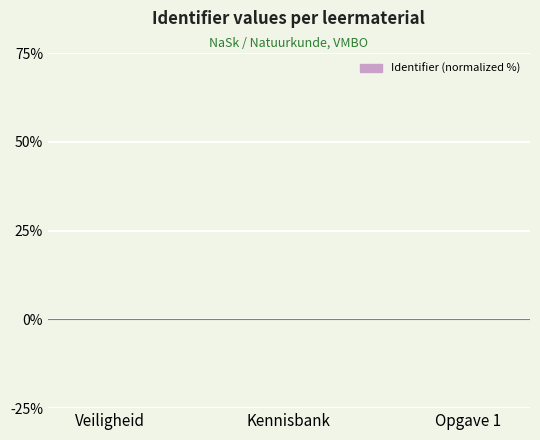

The chart shows a value of -0.0 at Veiligheid. True or false?

True